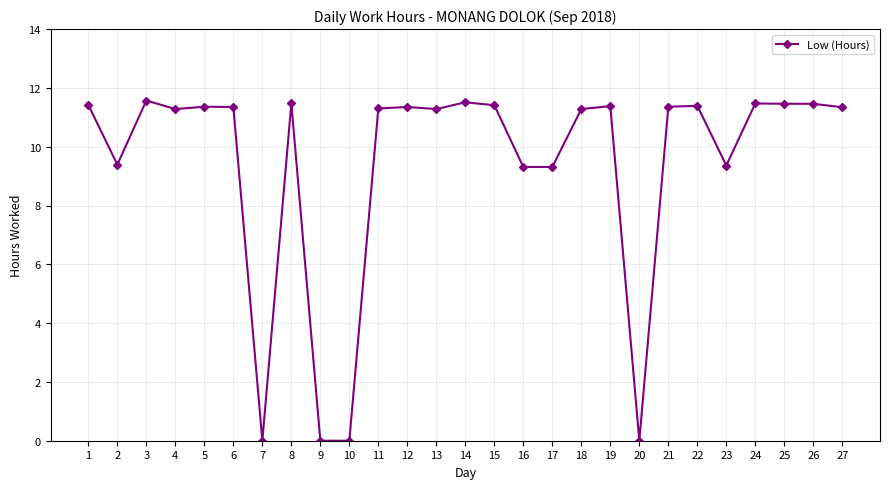

How many data points does each series have?

27